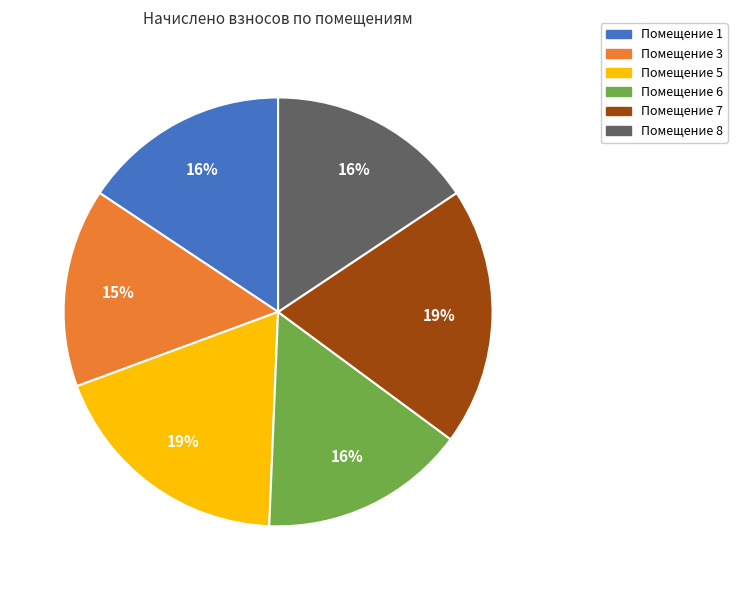

Is there any slice that represents more than half of the pie?

No